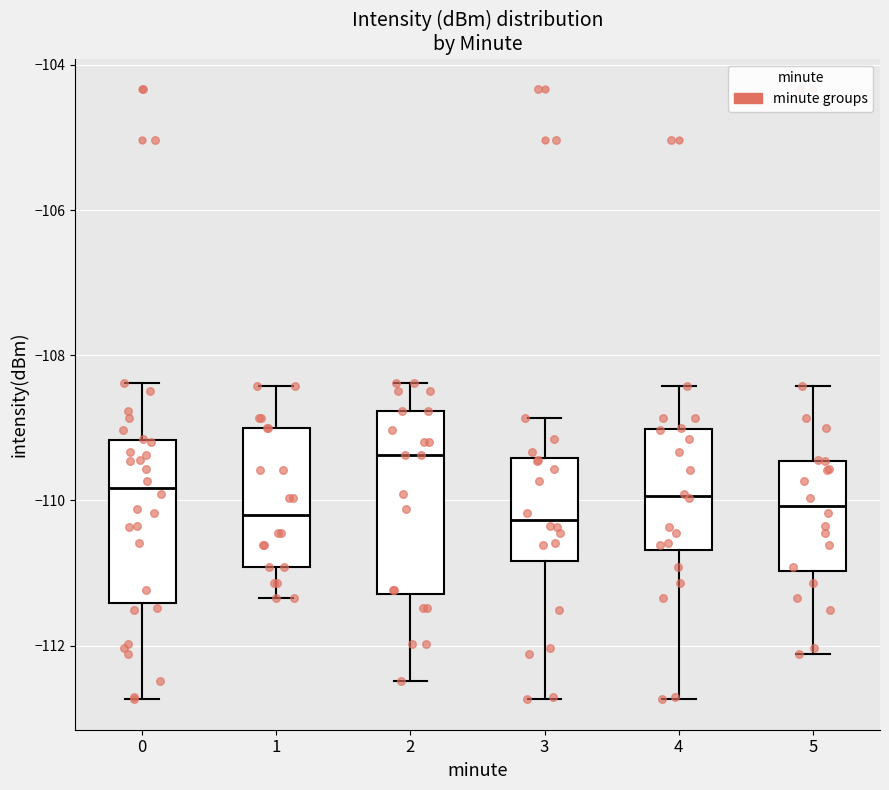

Reading left to right, read every box against the y-axis: the position of its median line, the range the box covers, and the ends of its whiskers. The values are not printed on the chart, so give them approximately, as read against the axis.

0: median -109.8, box -111.4 to -109.2, whiskers -112.8 to -108.4
1: median -110.2, box -111.0 to -109.0, whiskers -111.4 to -108.4
2: median -109.4, box -111.2 to -108.8, whiskers -112.4 to -108.4
3: median -110.2, box -110.8 to -109.4, whiskers -112.8 to -108.8
4: median -110.0, box -110.6 to -109.0, whiskers -112.8 to -108.4
5: median -110.0, box -111.0 to -109.4, whiskers -112.2 to -108.4